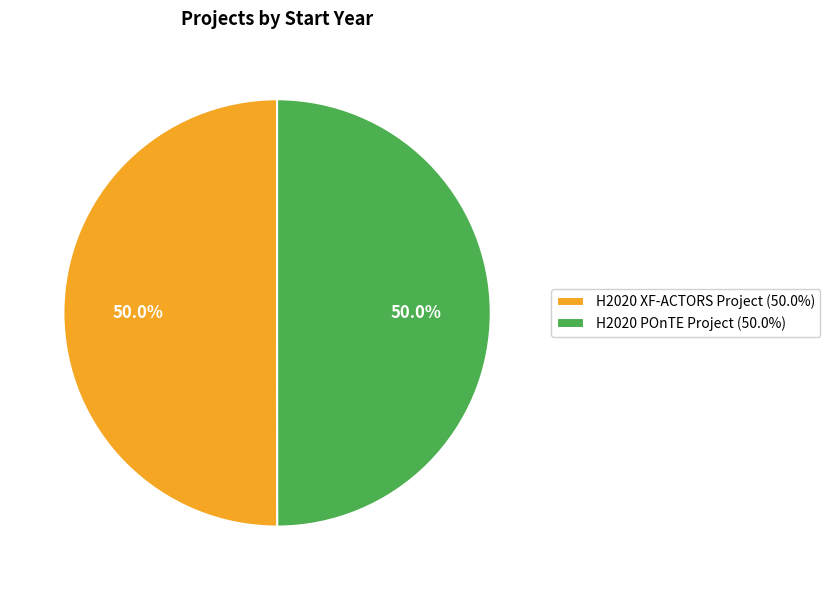

The H2020 POnTE Project slice represents 63% of the pie. True or false?

False